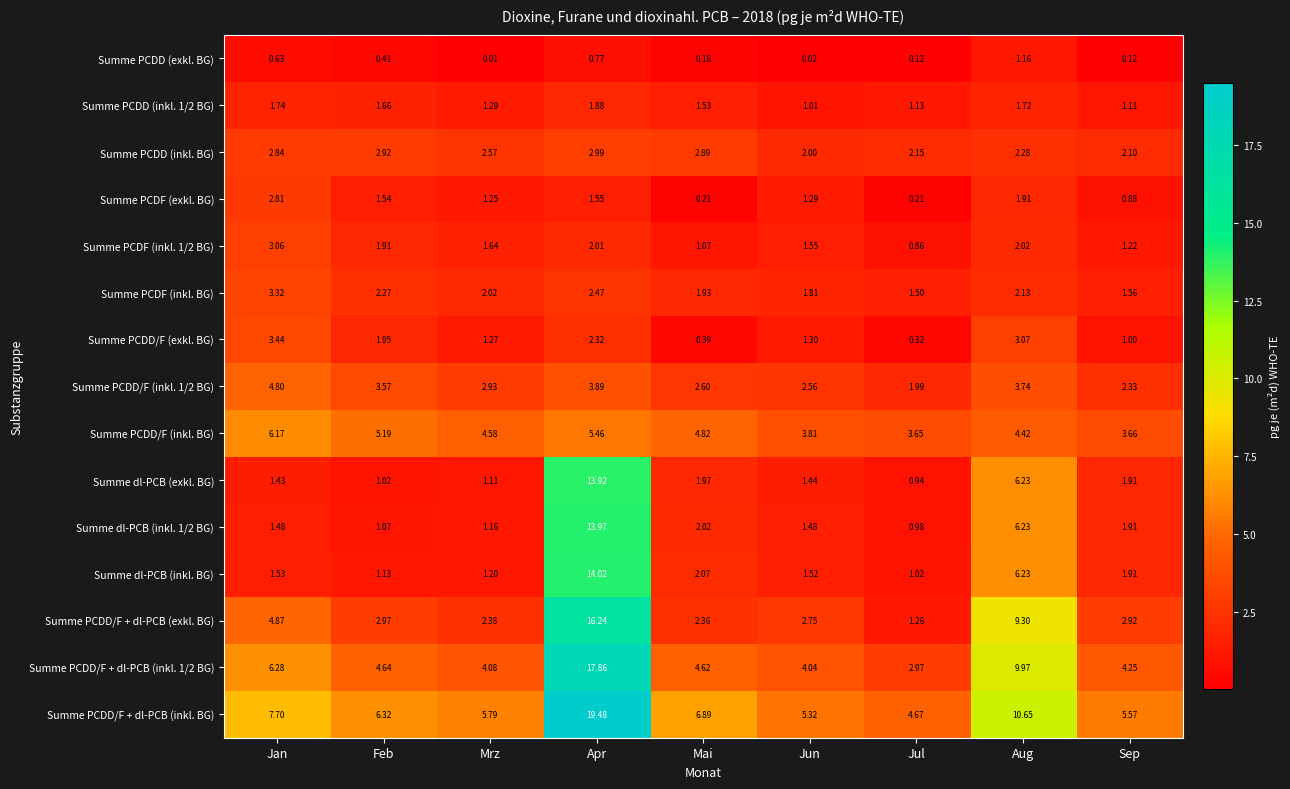

Which category has the lowest value in the Summe PCDD (exkl. BG) series?

Mrz